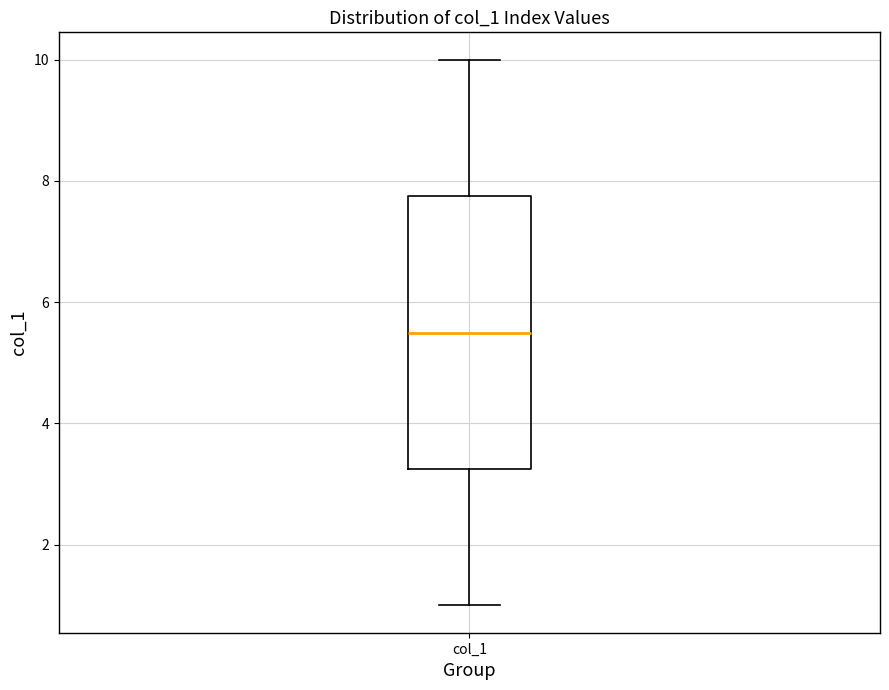

Read this box plot against the y-axis: the position of the median line, the range covered by the box, and the ends of both whiskers. The values are not printed on the chart, so give them approximately, as read against the axis.

median 5.6, box 3.2 to 7.8, whiskers 1.0 to 10.0